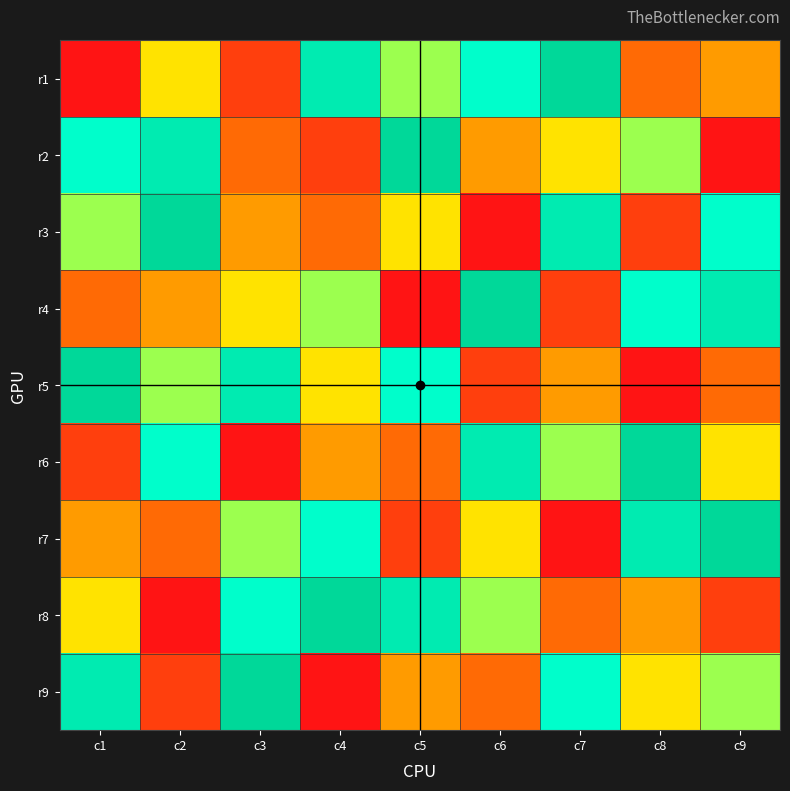

Reading left to right, what are all the values shown in this chart?

r1: c1=1	c2=5	c3=2	c4=8	c5=6	c6=7	c7=9	c8=3	c9=4
r2: c1=7	c2=8	c3=3	c4=2	c5=9	c6=4	c7=5	c8=6	c9=1
r3: c1=6	c2=9	c3=4	c4=3	c5=5	c6=1	c7=8	c8=2	c9=7
r4: c1=3	c2=4	c3=5	c4=6	c5=1	c6=9	c7=2	c8=7	c9=8
r5: c1=9	c2=6	c3=8	c4=5	c5=7	c6=2	c7=4	c8=1	c9=3
r6: c1=2	c2=7	c3=1	c4=4	c5=3	c6=8	c7=6	c8=9	c9=5
r7: c1=4	c2=3	c3=6	c4=7	c5=2	c6=5	c7=1	c8=8	c9=9
r8: c1=5	c2=1	c3=7	c4=9	c5=8	c6=6	c7=3	c8=4	c9=2
r9: c1=8	c2=2	c3=9	c4=1	c5=4	c6=3	c7=7	c8=5	c9=6